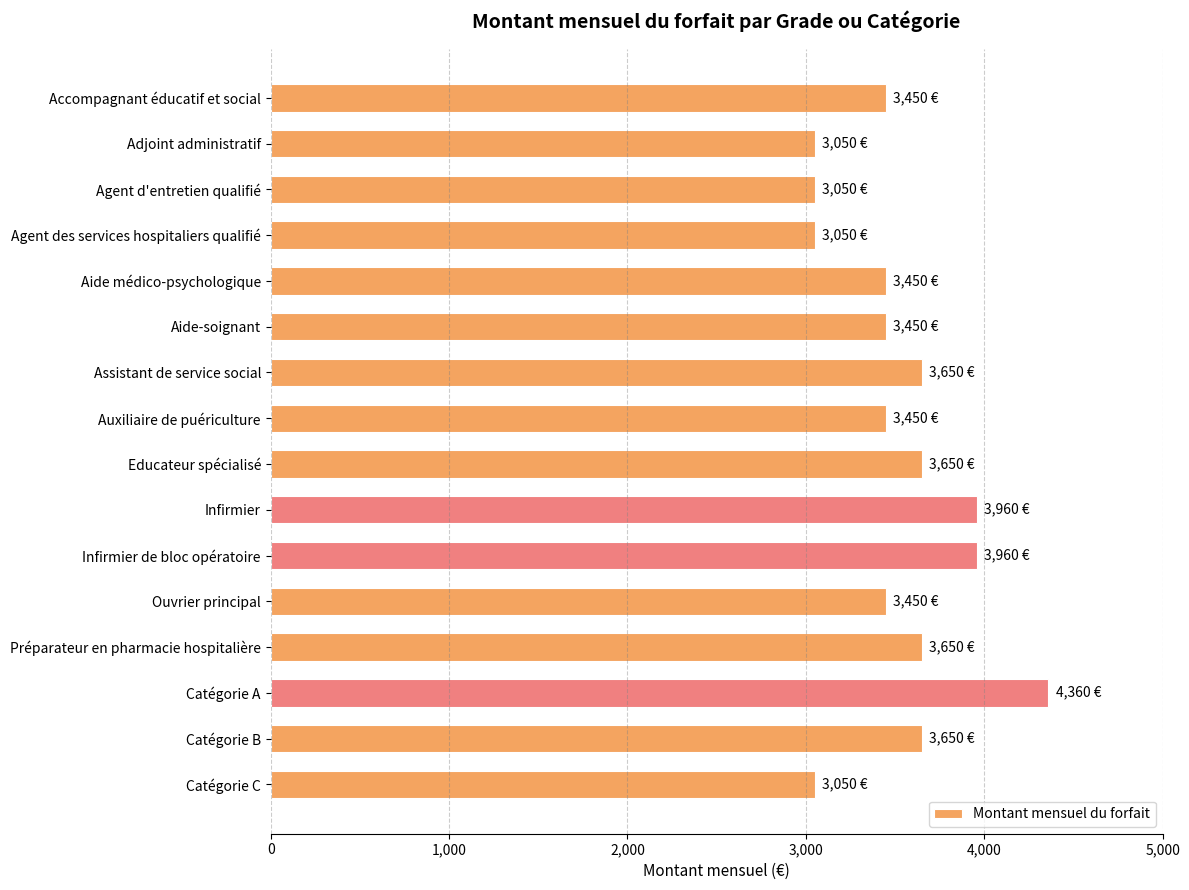

What is the difference between the second highest and second lowest values?

910